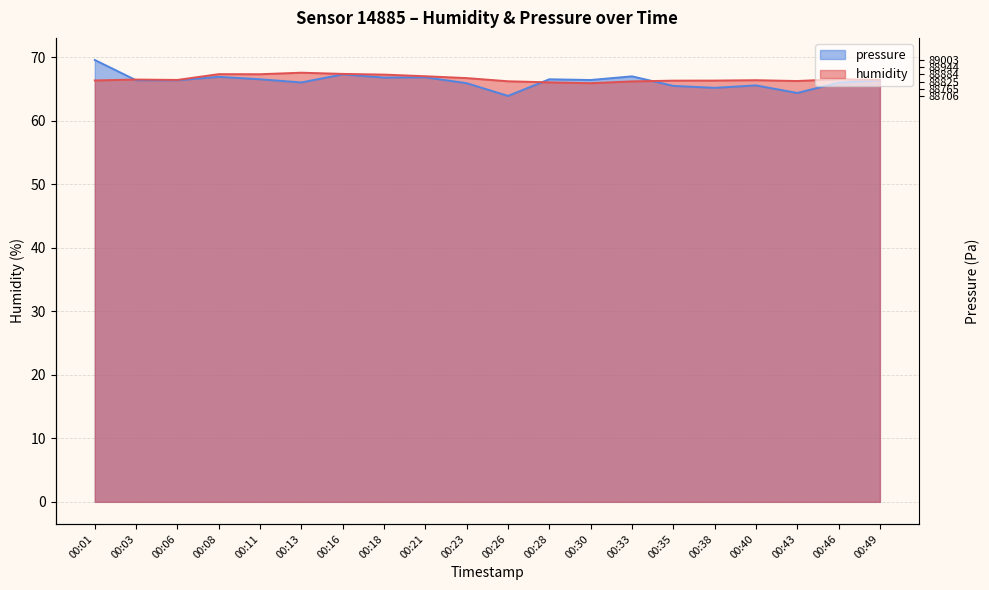

At which label does humidity first exceed 66?

00:01